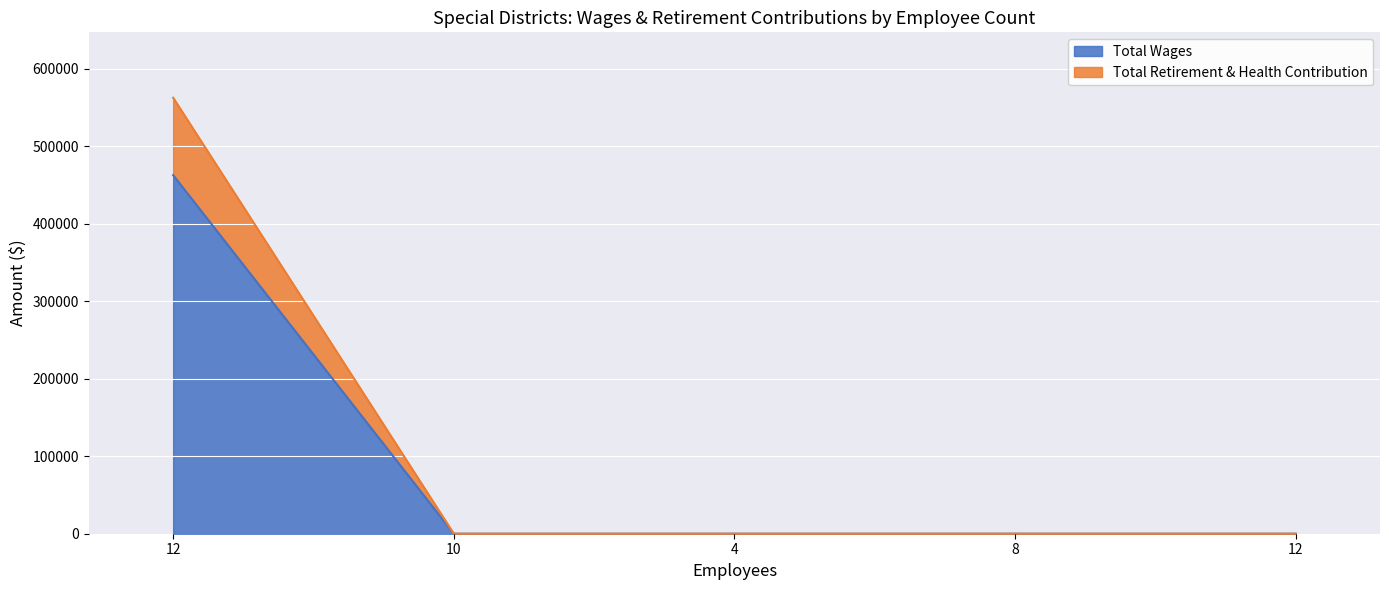

Count the number of categories in the chart.

5